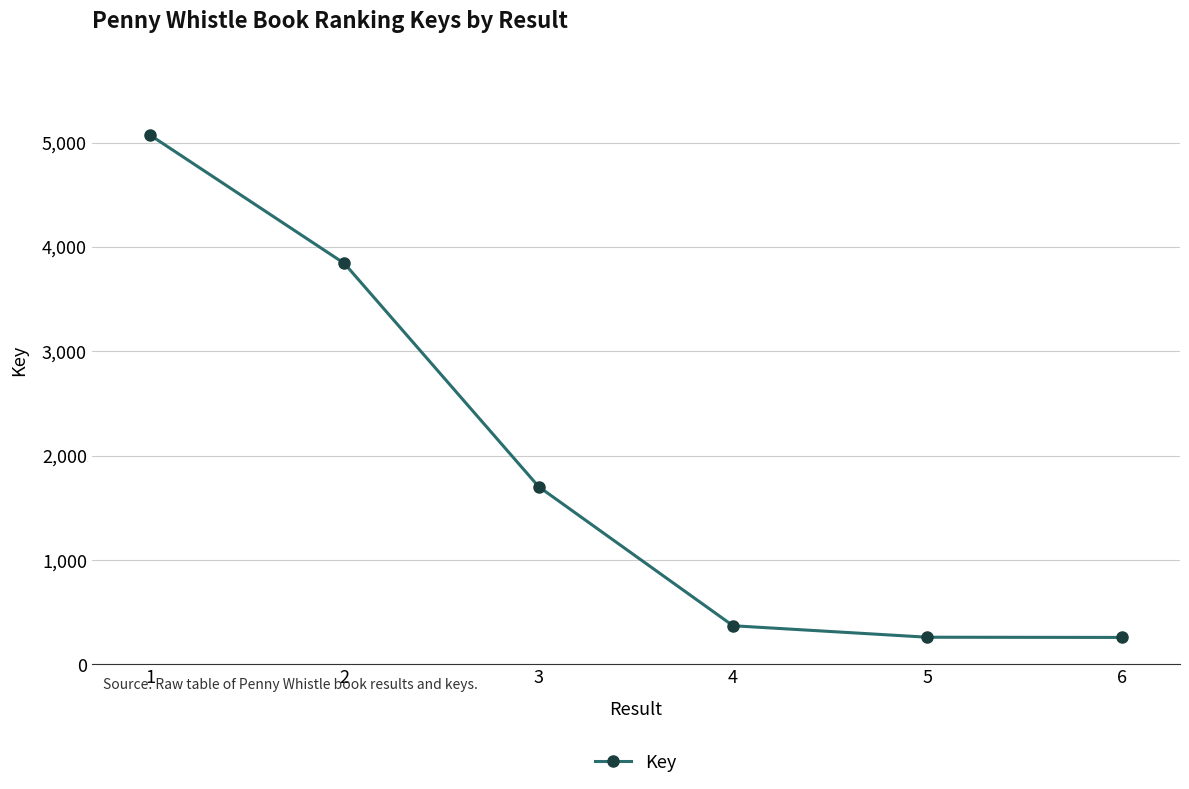

What is the ratio of the value at 2 to the value at 4?

10.4